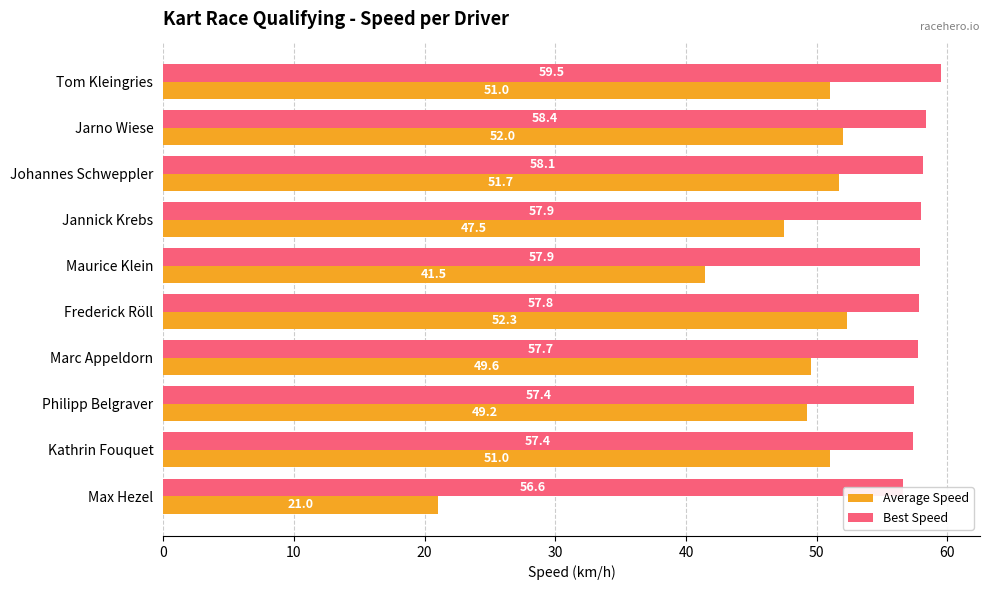

At how many categories does at least one series exceed 40?

10